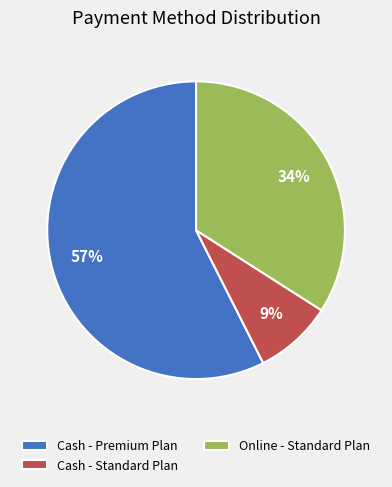

To the nearest percent, what is the average slice percentage?

33%